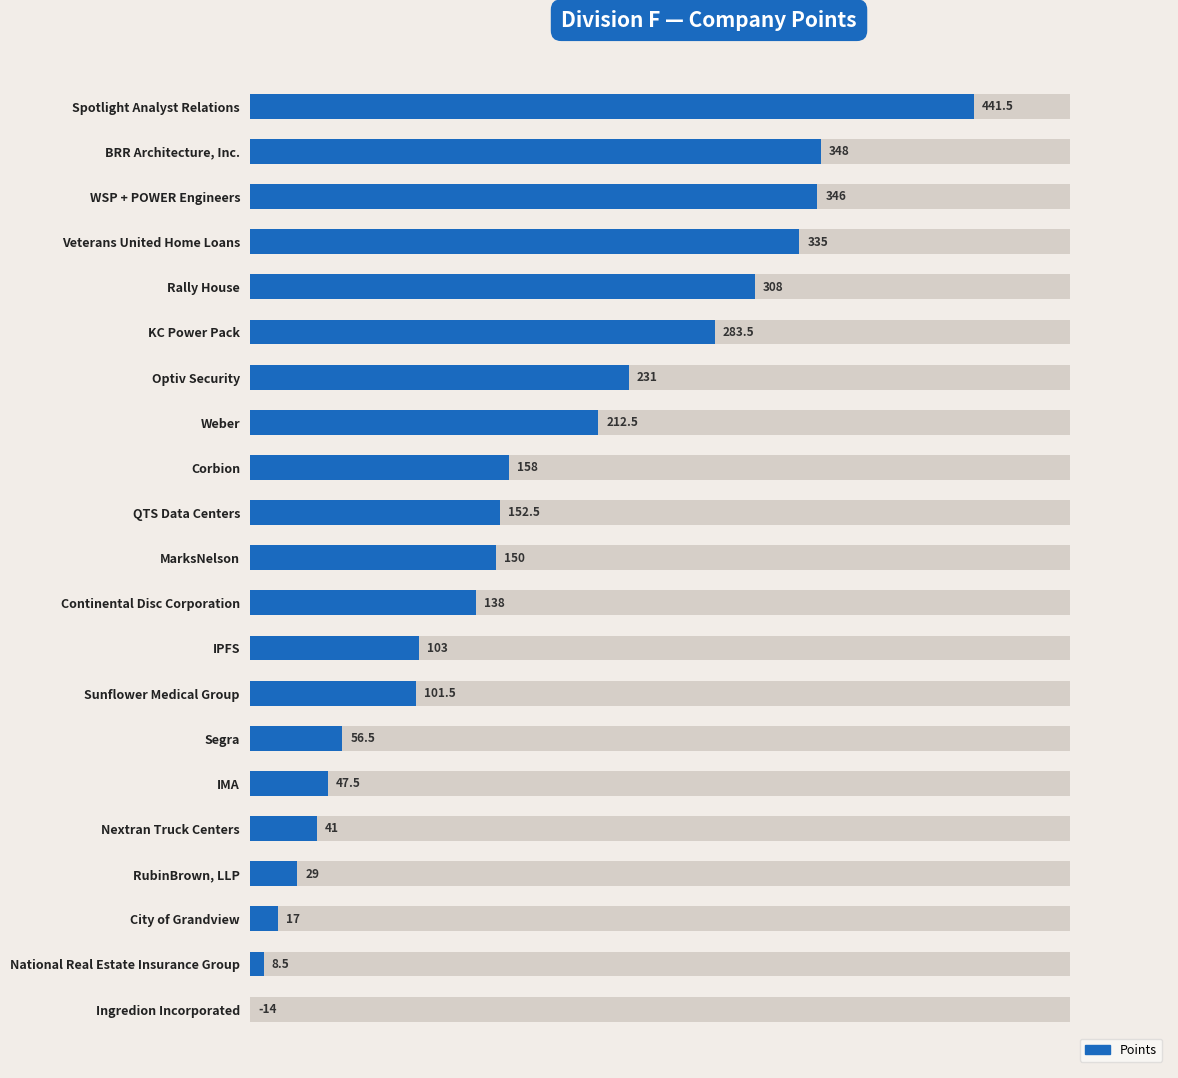

What is the value of the 1st bar from the left?

441.5